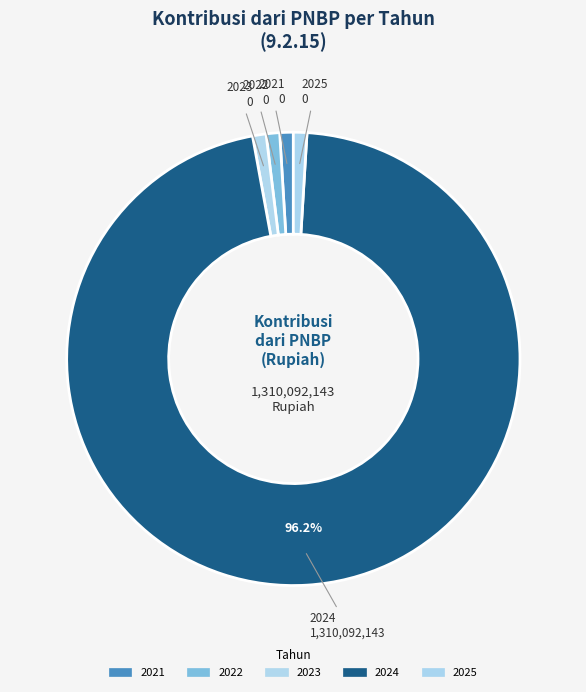

The 2024 slice represents 90% of the pie. True or false?

False